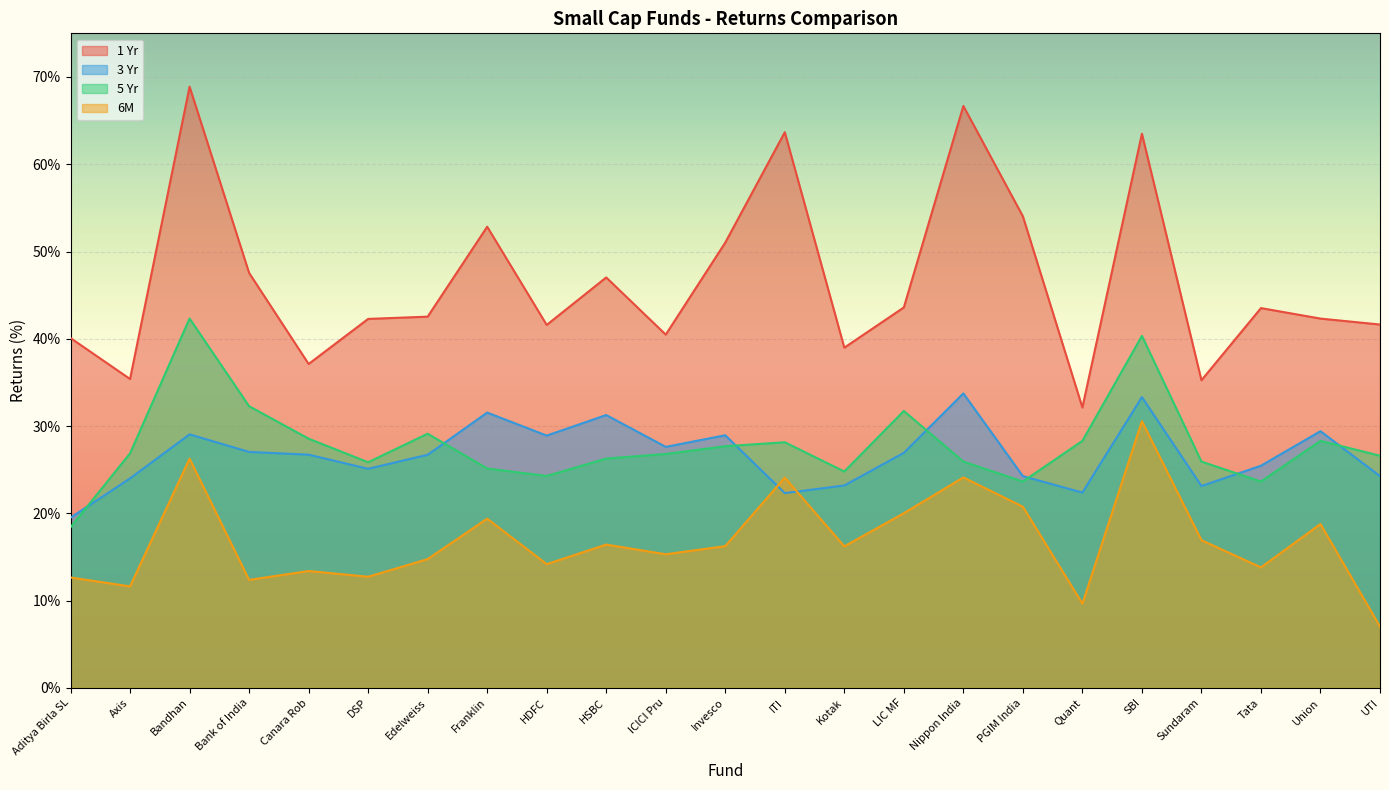

True or false: 1 Yr and 5 Yr cross at least once.

False